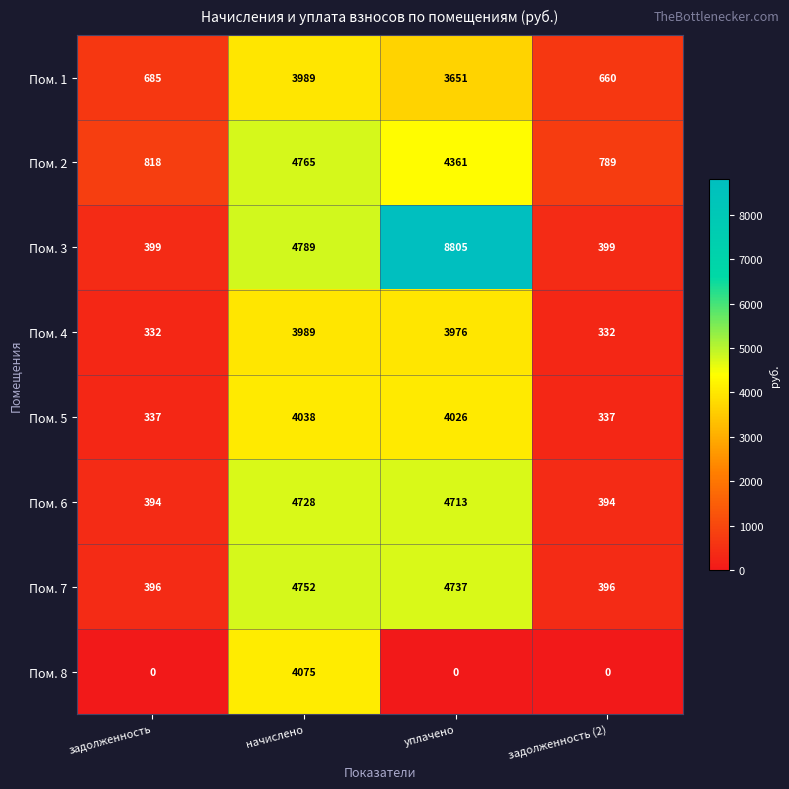

What is the spread (max minus min) of values at начислено?

800